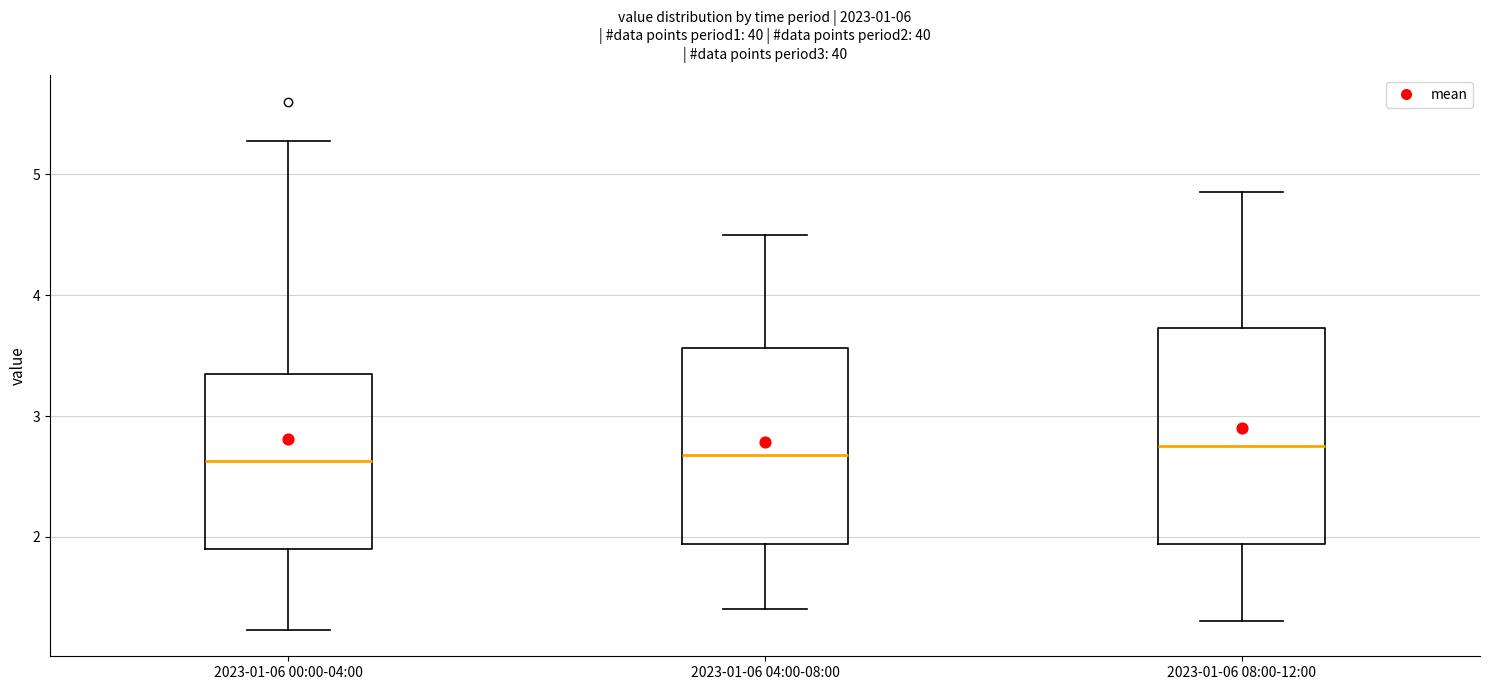

Comparing the boxes themselves (not the whiskers), which one is the tallest?

2023-01-06 08:00-12:00